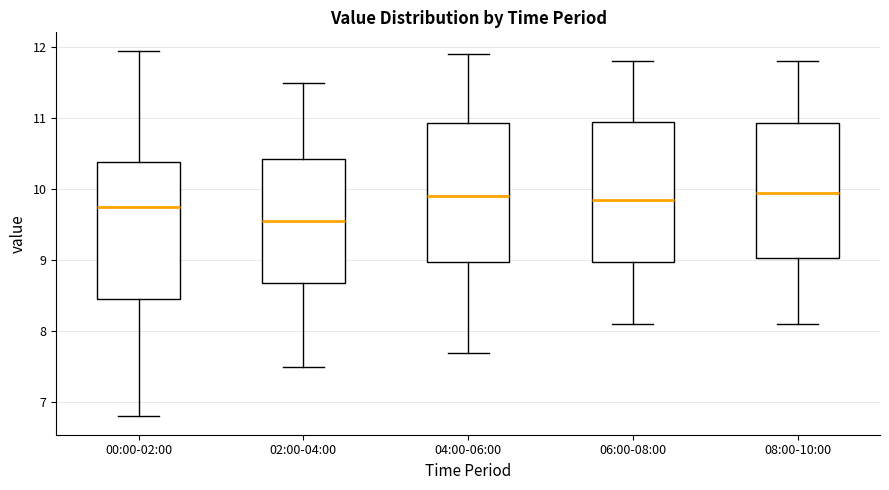

Where is the upper edge of the box for 00:00-02:00 on the y-axis? The values are not printed on the chart, so give them approximately, as read against the axis.

10.4